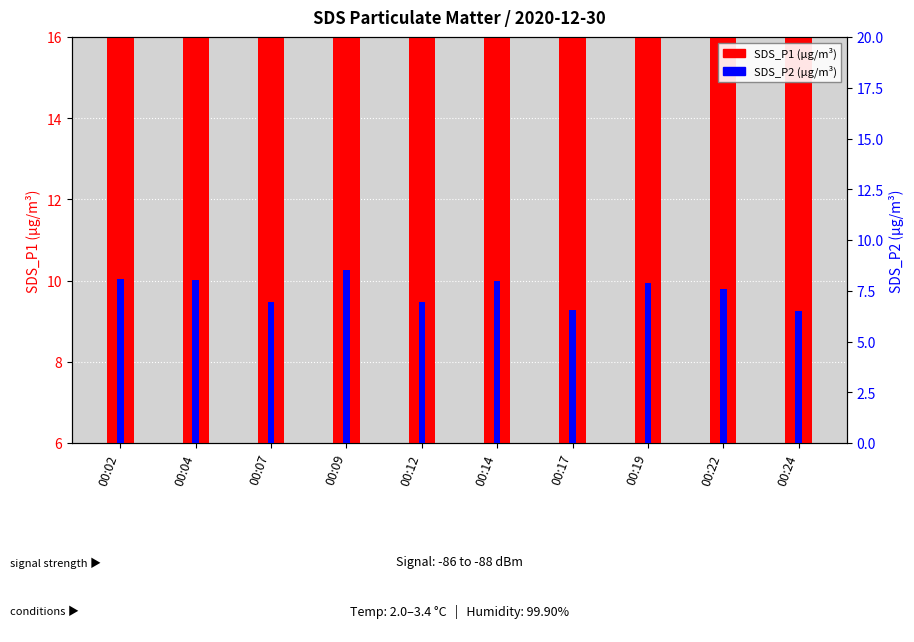

What is the value of the SDS_P2 (µg/m³) bar at the 1st from the left?

8.1